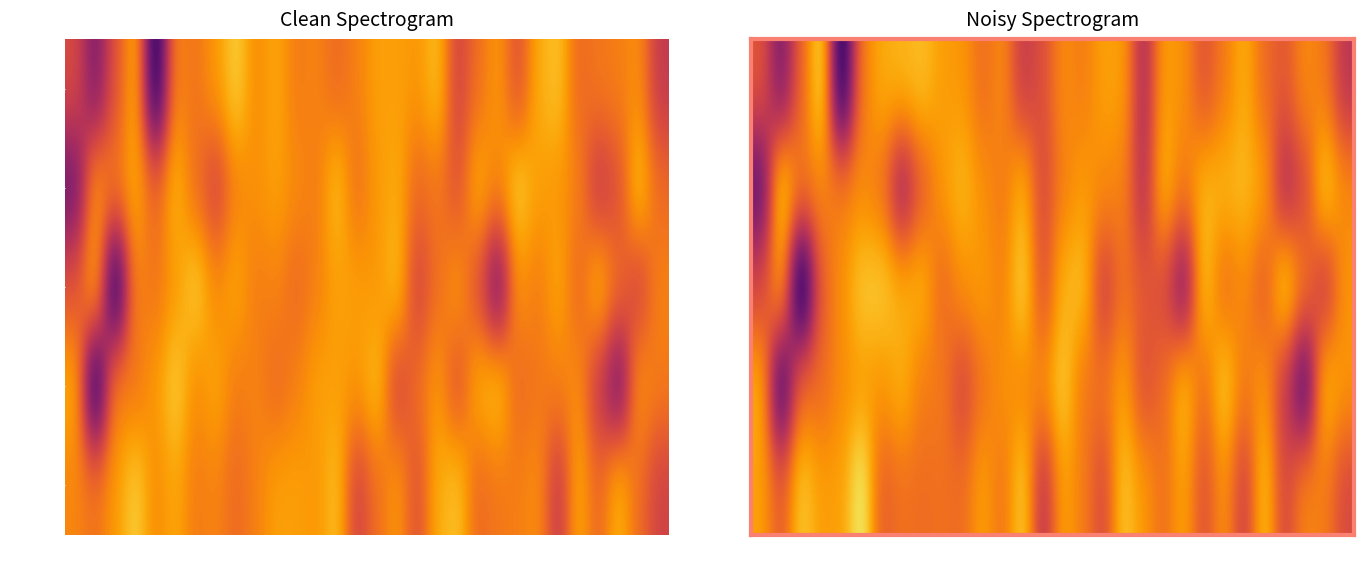

The value of minute 3 at 24 is -211.9. True or false?

False